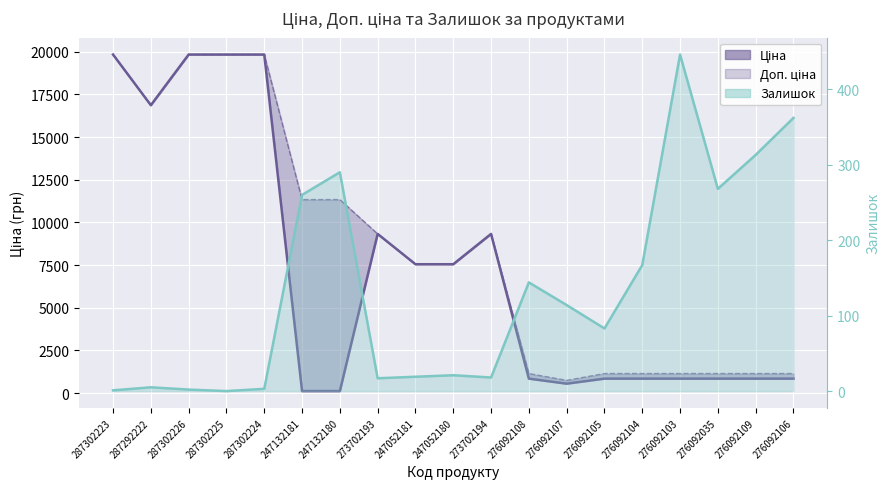

Reading left to right, list all the values displayed in this chart.

Ціна: 19831.1	16863.2	19831.1	19831.1	19831.1	113.3	113.3	9321.4	7545.9	7545.9	9321.4	842.8	547.8	842.8	842.8	842.8	842.8	842.8	842.8
Доп. ціна: 19831.1	16863.2	19831.1	19831.1	19831.1	11334.0	11334.0	9321.4	7545.9	7545.9	9321.4	1142.1	742.0	1142.1	1142.1	1142.1	1142.1	1142.1	1142.1
Залишок: 1.0	5.0	2.0	0.0	3.0	260.0	290.0	17.0	19.0	21.0	18.0	144.0	114.0	83.0	167.0	446.0	268.0	313.0	362.0